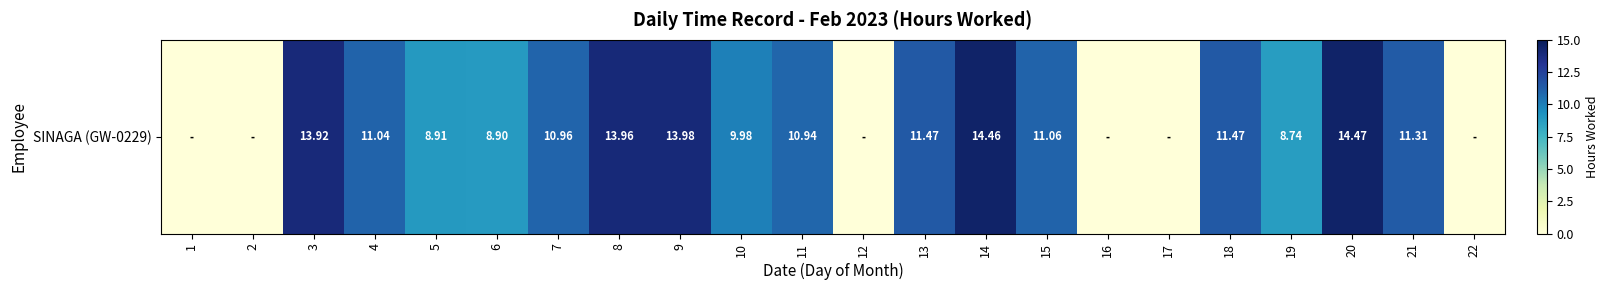

What is the difference between the maximum and minimum values?

14.5